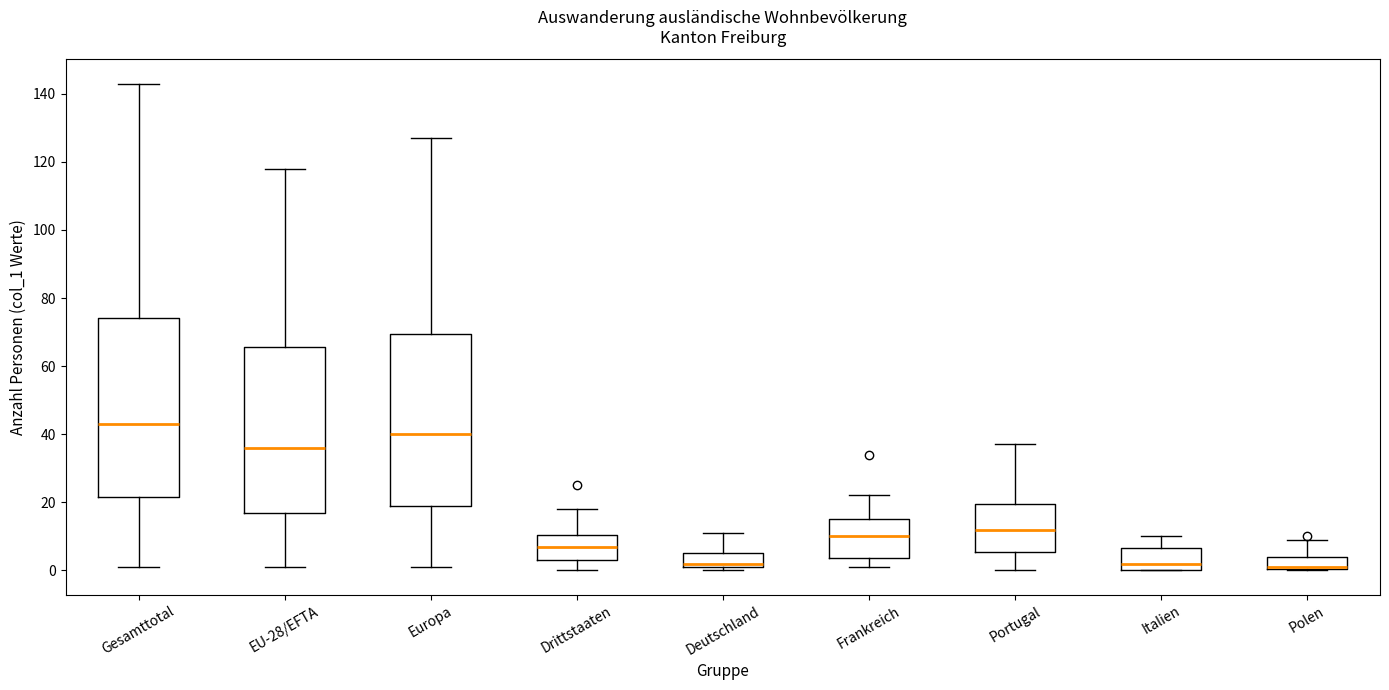

Reading left to right, transcribe this box plot: for each box, give where its median line is, the range the box spans, and where its two whiskers end, as read against the y-axis. The values are not printed on the chart, so give them approximately, as read against the axis.

Gesamttotal: median 44, box 22 to 74, whiskers 2 to 144
EU-28/EFTA: median 36, box 18 to 66, whiskers 2 to 118
Europa: median 40, box 20 to 70, whiskers 2 to 128
Drittstaaten: median 8, box 4 to 10, whiskers 0 to 18
Deutschland: median 2 (just above the box's lower edge), box 2 to 6, whiskers 0 to 12
Frankreich: median 10, box 4 to 16, whiskers 2 to 22
Portugal: median 12, box 6 to 20, whiskers 0 to 38
Italien: median 2, box 0 to 6, whiskers 0 to 10
Polen: median 2 (drawn on the box's lower edge), box 0 to 4, whiskers 0 to 10